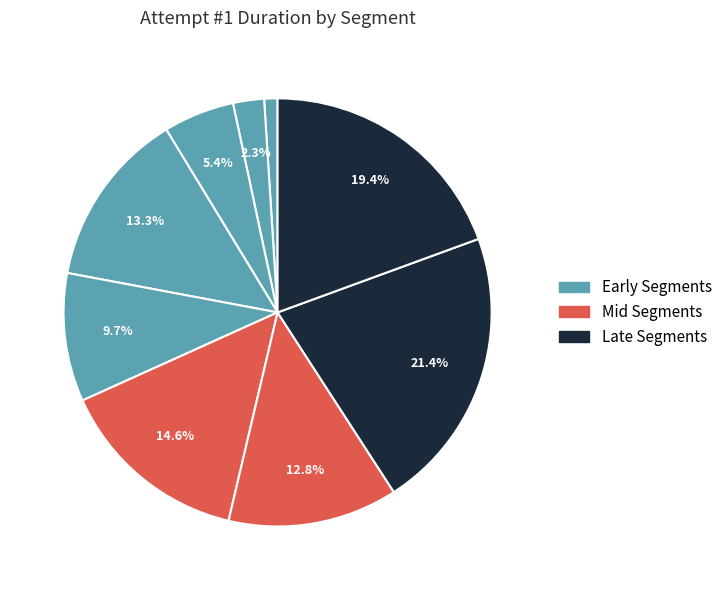

How many segments does this pie chart have?

9